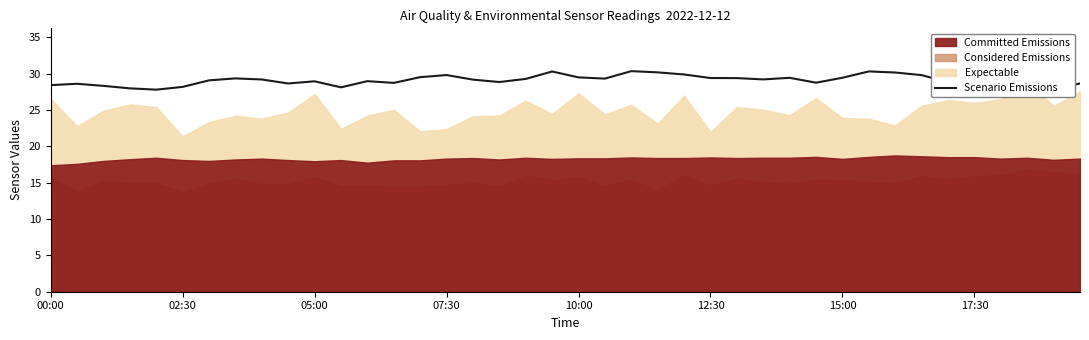

What is the sum of all values?

1164.4